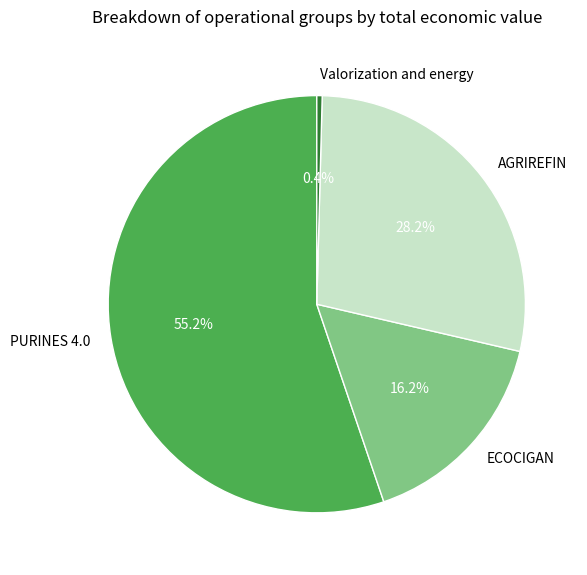

Does AGRIREFIN represent more than half of the total?

No